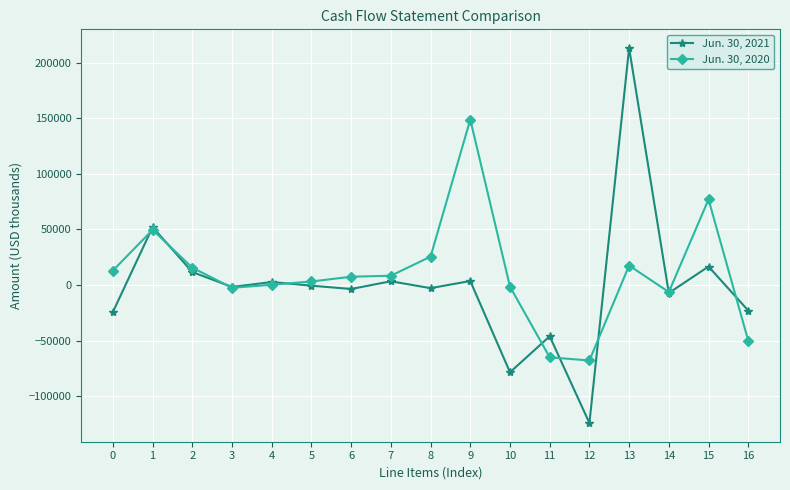

True or false: Jun. 30, 2021 has more than 0 interior local peaks.

True